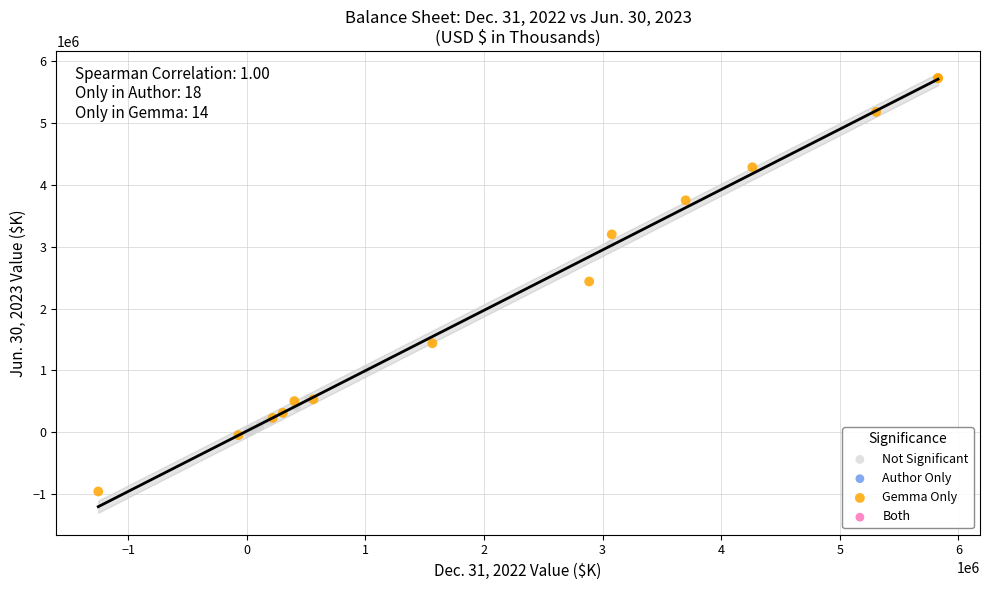

Which series has the largest Y range (max minus min)?

Gemma Only